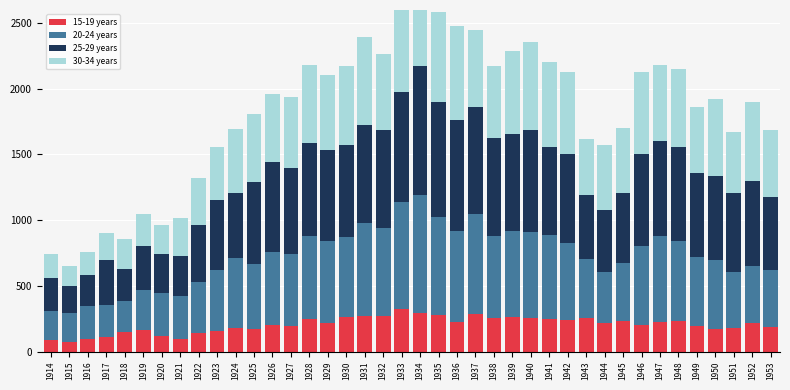

Between 1943 and 1939, which is larger?

1939